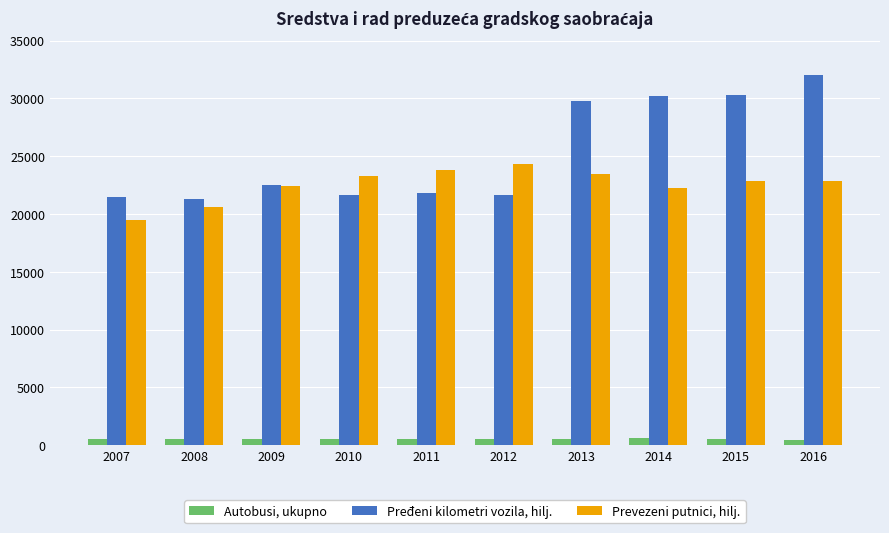

What is the value of the Pređeni kilometri vozila, hilj. bar at the 1st from the left?

21490